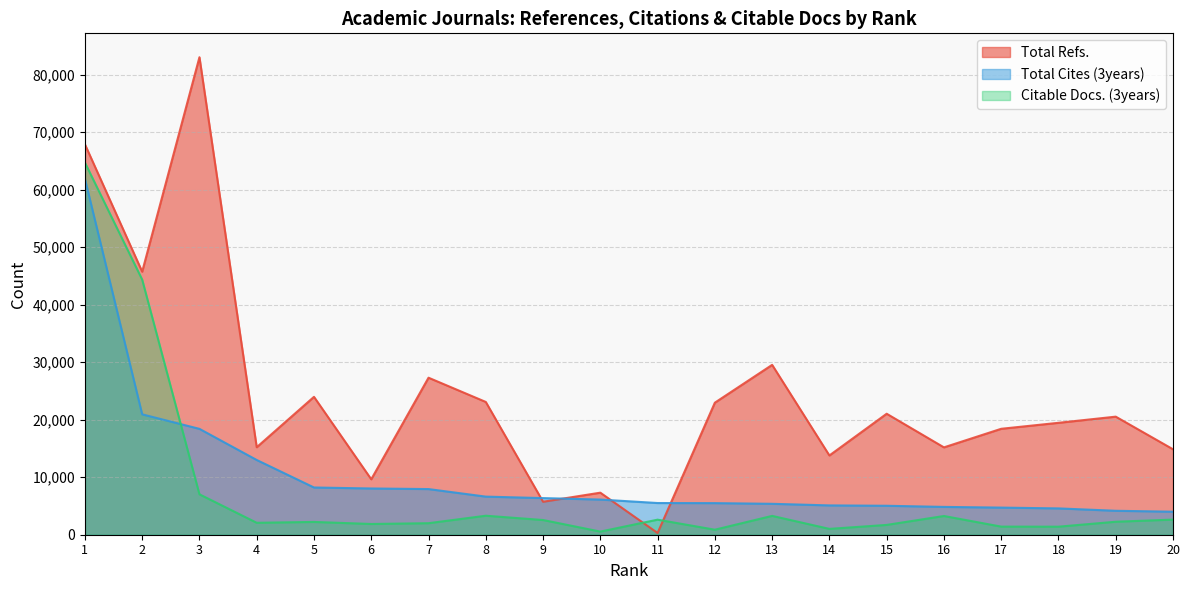

What is the total value across all series at 8?

33008